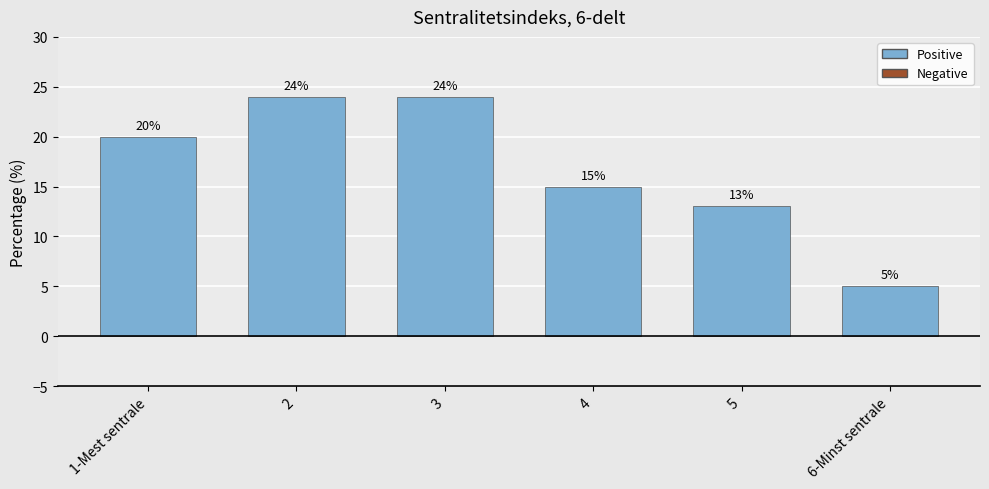

Count the number of categories in the chart.

6